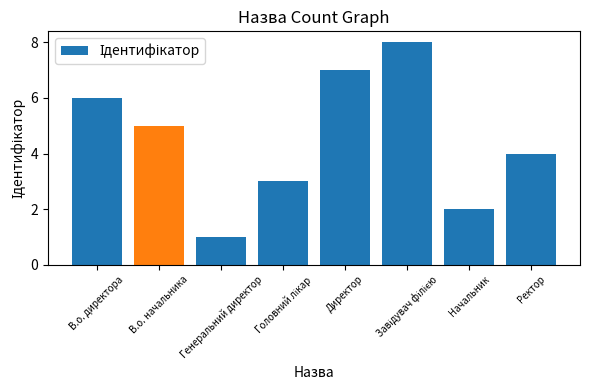

How many bars are there in total?

8